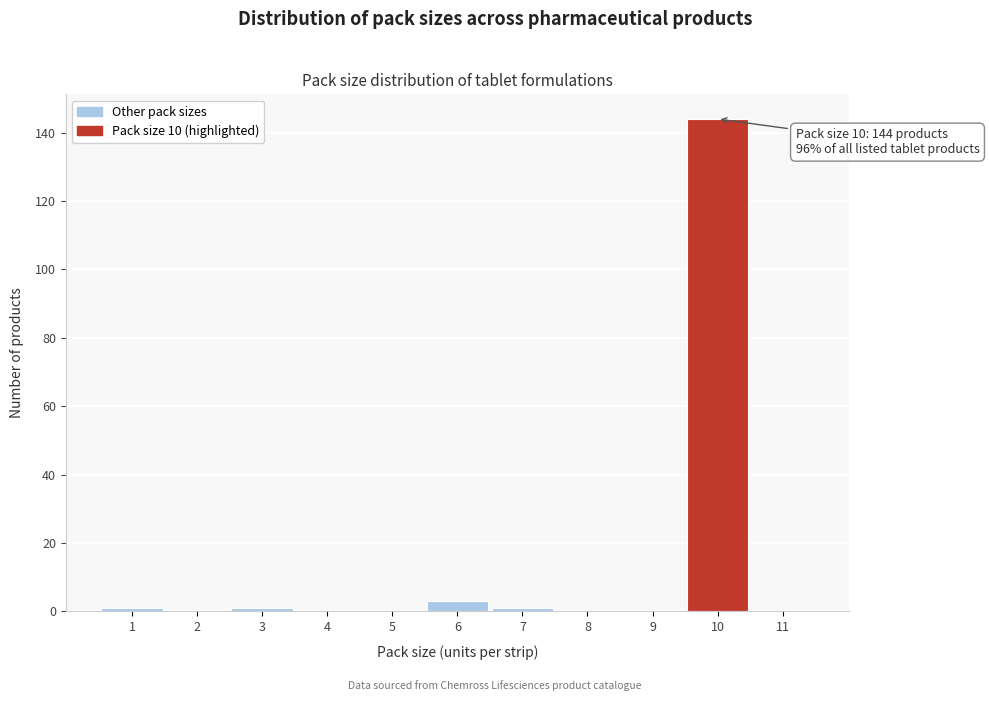

Which range on the x-axis has the tallest bar?

9.5 to 10.5